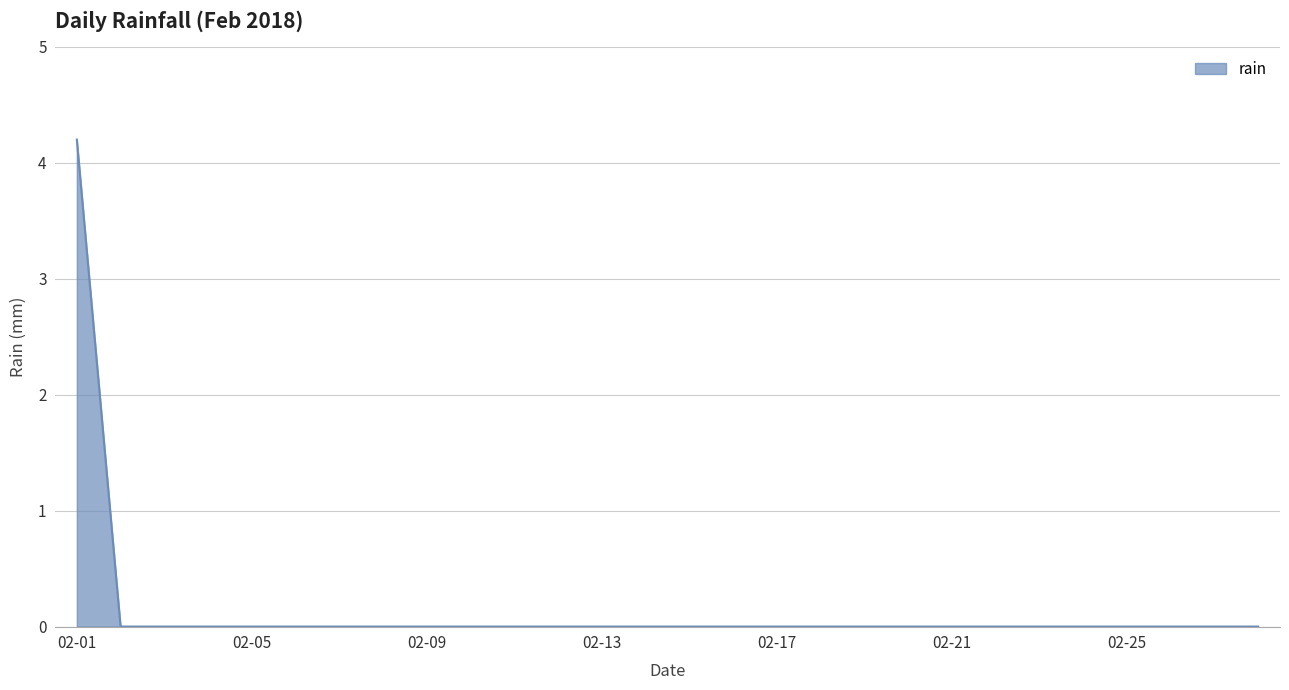

What is the difference between the maximum and minimum values?

4.2